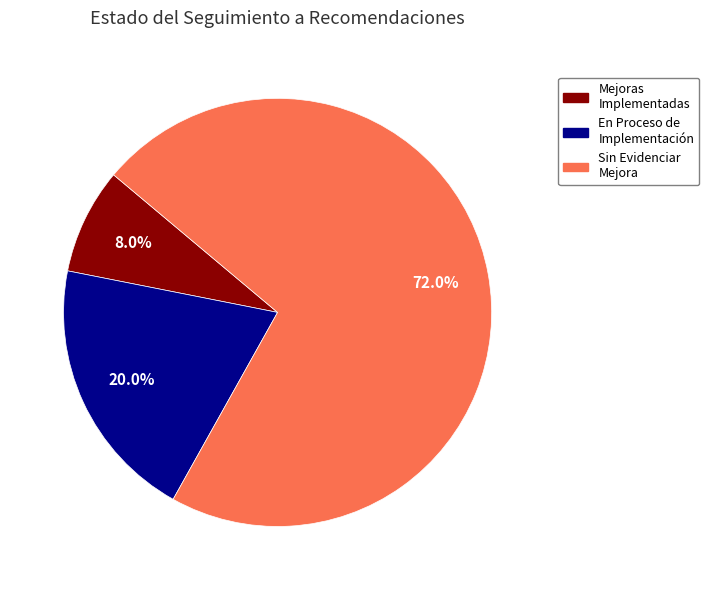

Is there a majority slice in this chart?

Yes